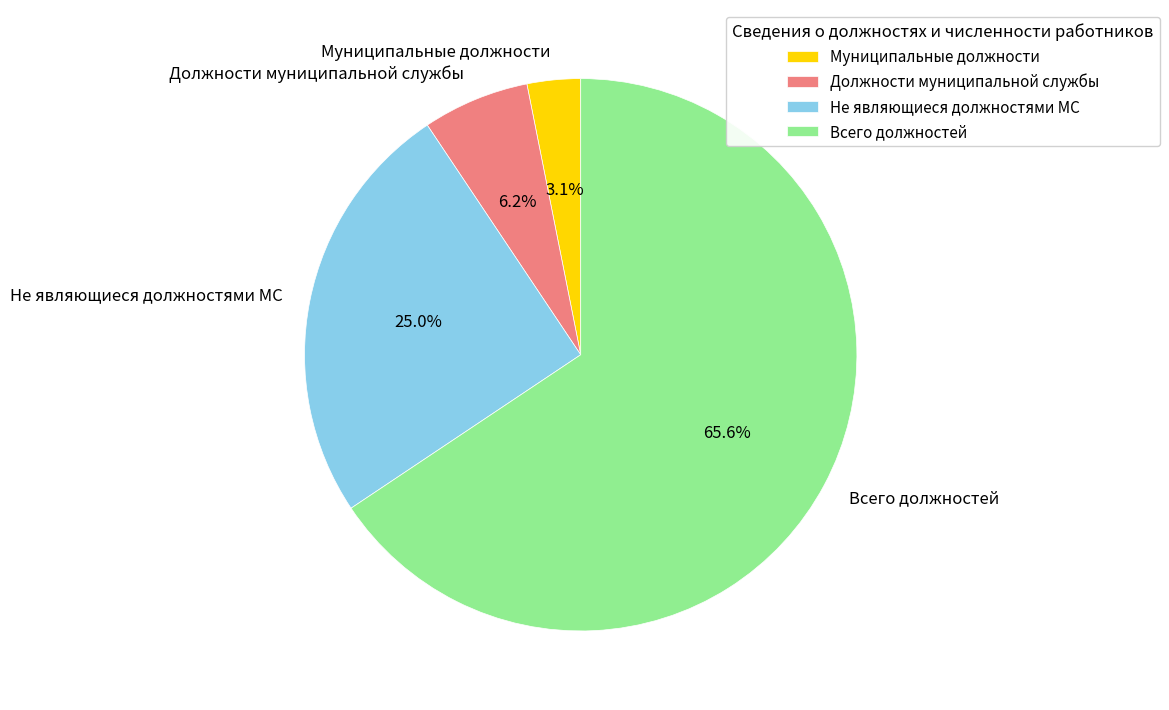

How much of the chart is everything except Должности, не являющиеся должностями муниципальной службы?

75.0%